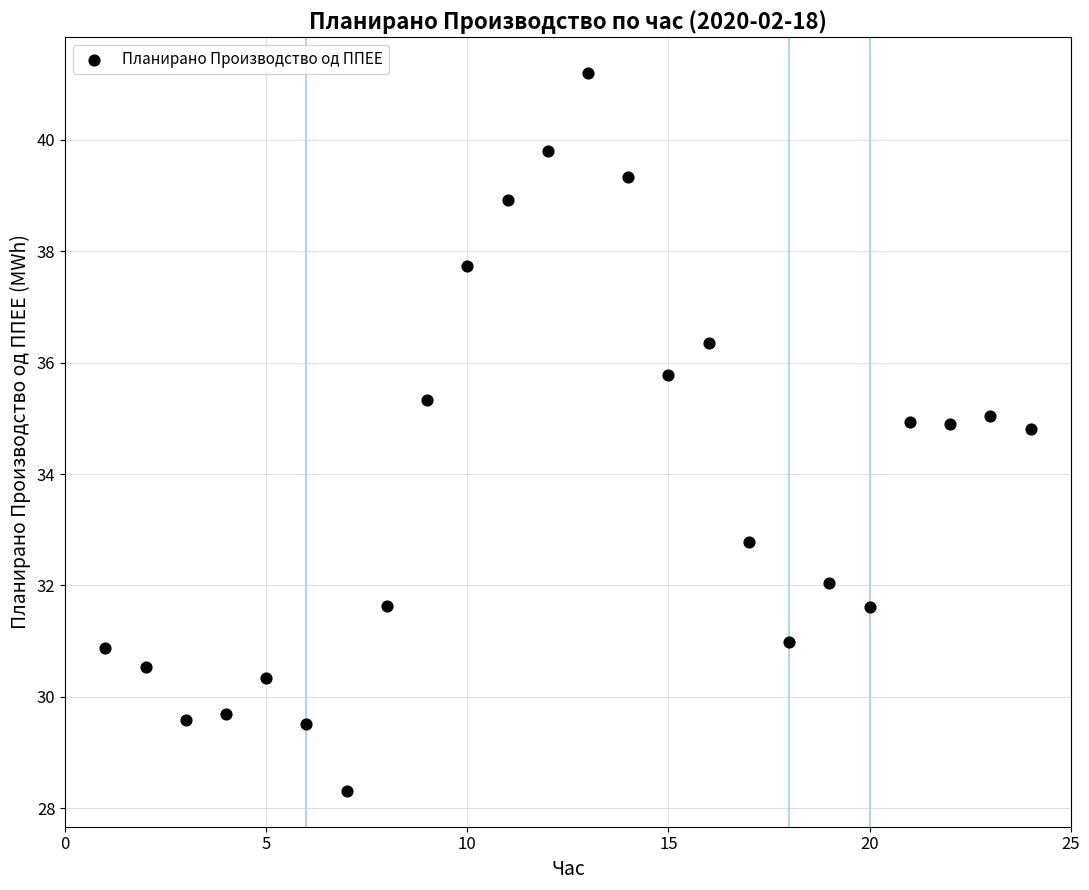

What is the range of X values (max minus min)?

23.0